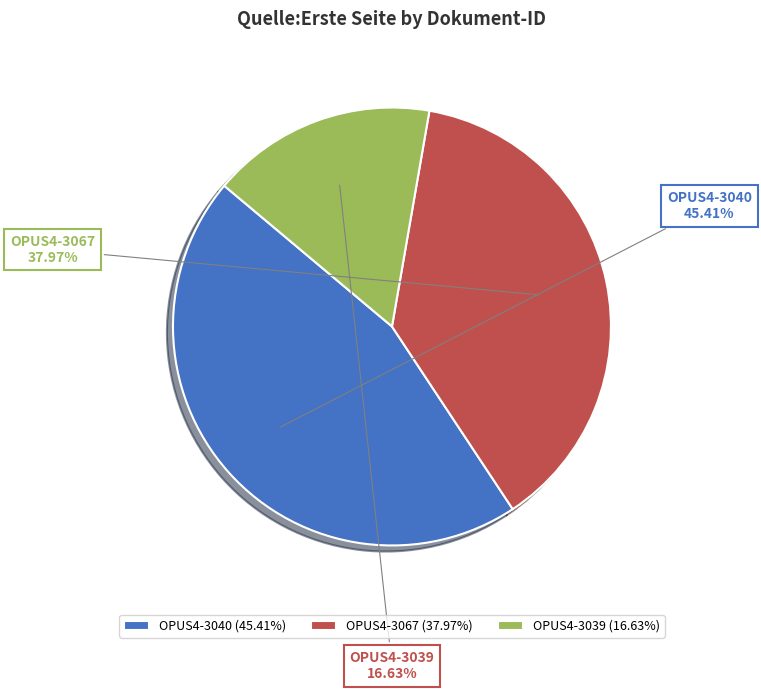

To the nearest percent, what is the combined percentage of OPUS4-3040 and OPUS4-3067?

83%